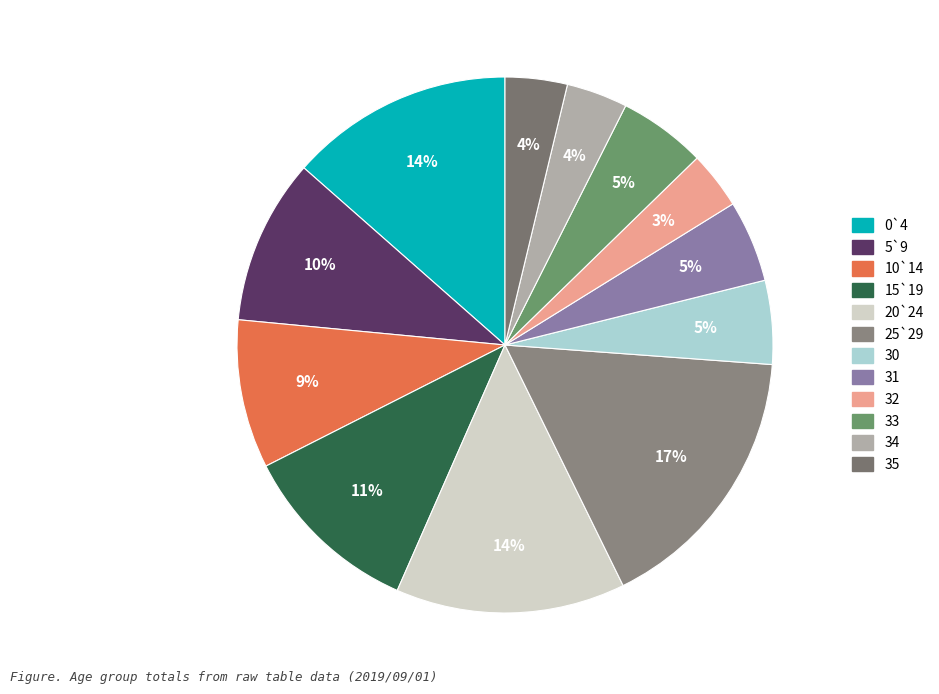

Which slice is the largest?

25`29